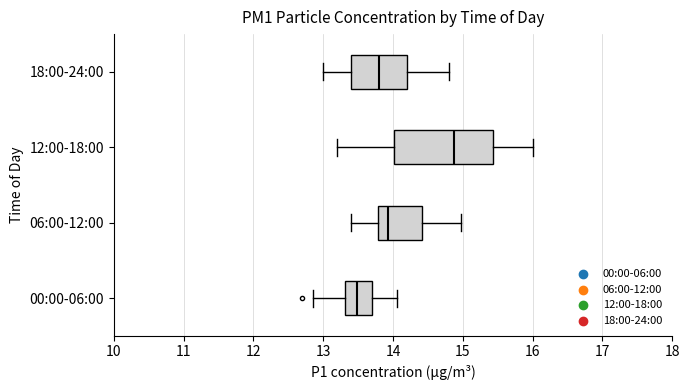

Reading bottom to top, transcribe this box plot: for each box, give where its median line is, the range the box spans, and where its two whiskers end, as read against the x-axis. The values are not printed on the chart, so give them approximately, as read against the axis.

00:00-06:00: median 13.5, box 13.3 to 13.7, whiskers 12.9 to 14.1
06:00-12:00: median 13.9, box 13.8 to 14.4, whiskers 13.4 to 15.0
12:00-18:00: median 14.9, box 14.0 to 15.4, whiskers 13.2 to 16.0
18:00-24:00: median 13.8, box 13.4 to 14.2, whiskers 13.0 to 14.8